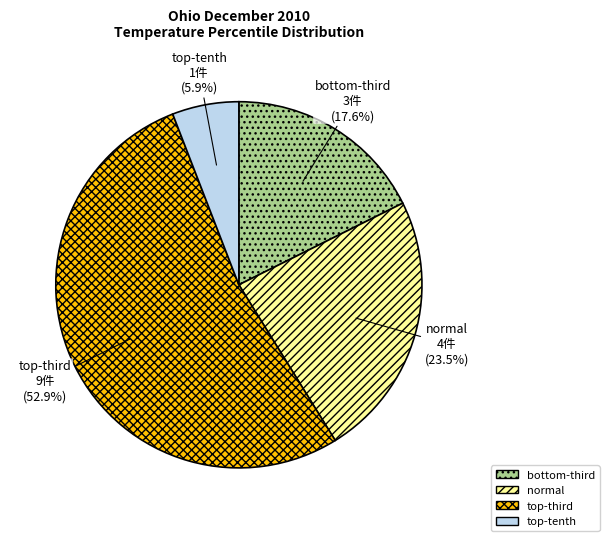

Count the number of slices in the pie.

4